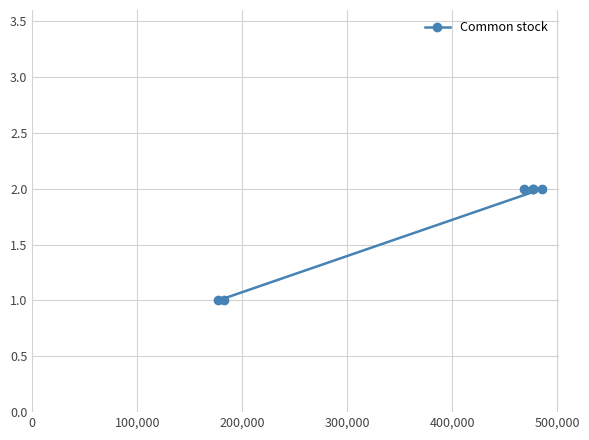

How many values are below 2?

2